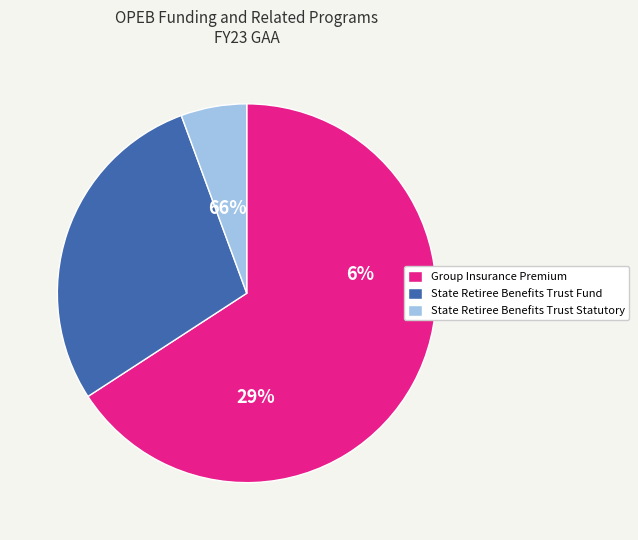

To the nearest percent, what is the combined percentage of State Retiree Benefits Trust Fund and Group Insurance Premium and Plan Costs?

94%